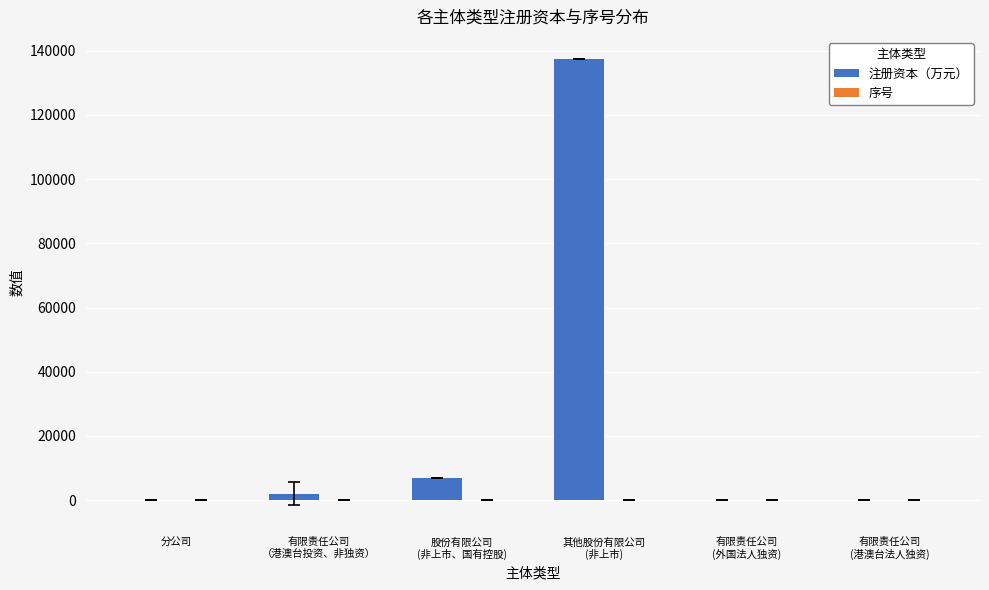

What is the greatest value displayed?

137371.8